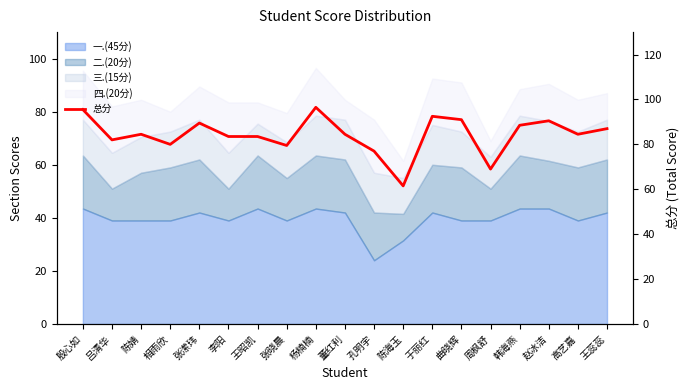

What is the label of the 8th point from the right?

陈海玉